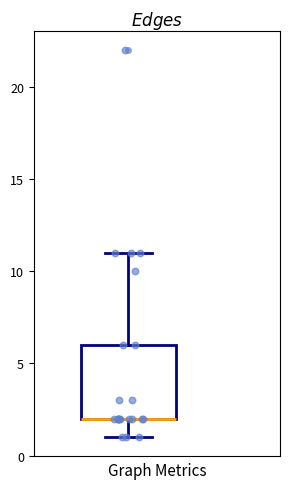

Read this box plot against the y-axis: the position of the median line, the range covered by the box, and the ends of both whiskers. The values are not printed on the chart, so give them approximately, as read against the axis.

median 2 (drawn on the box's lower edge), box 2 to 6, whiskers 1 to 11